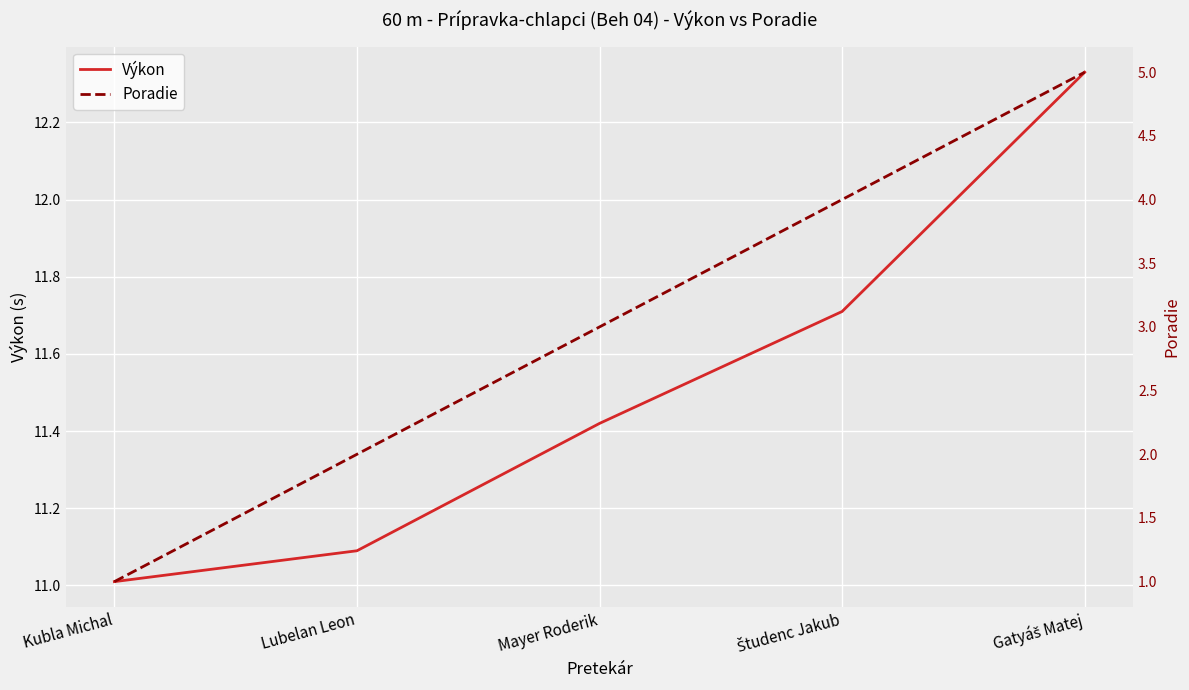

How many values in the Poradie series exceed 3?

2